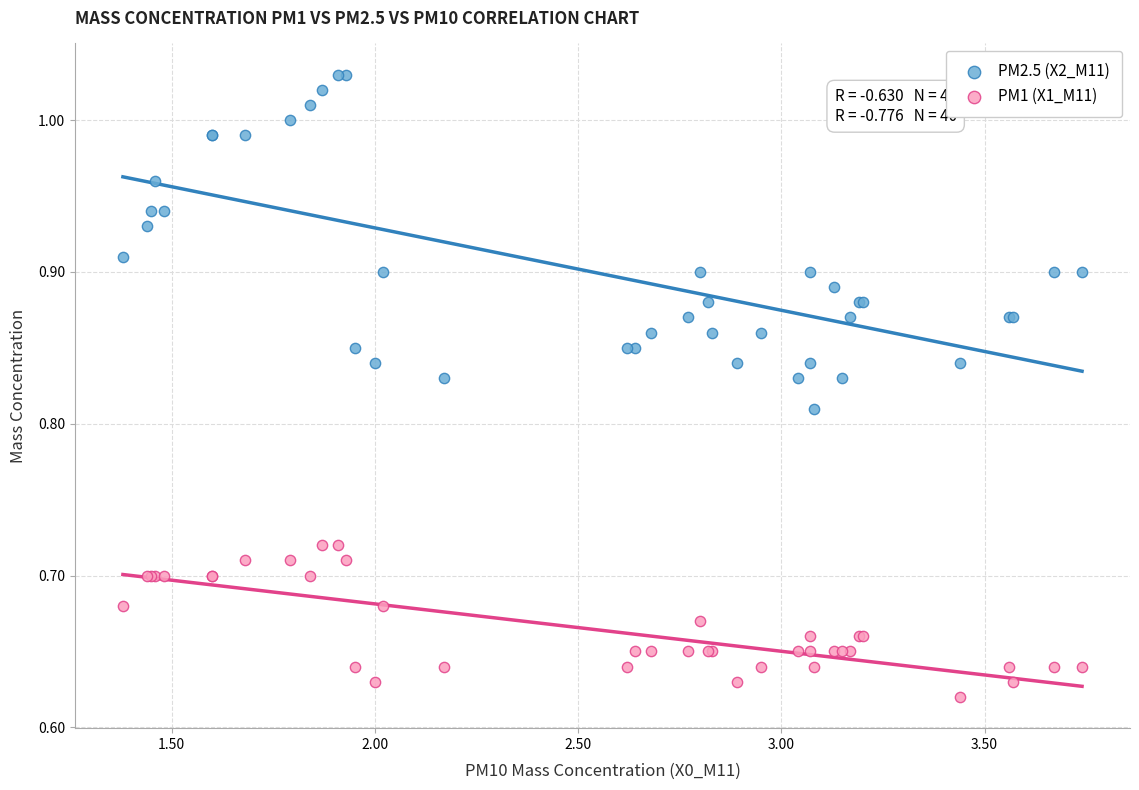

What are all the series names shown in the legend?

PM2.5 (X2_M11), PM1 (X1_M11)